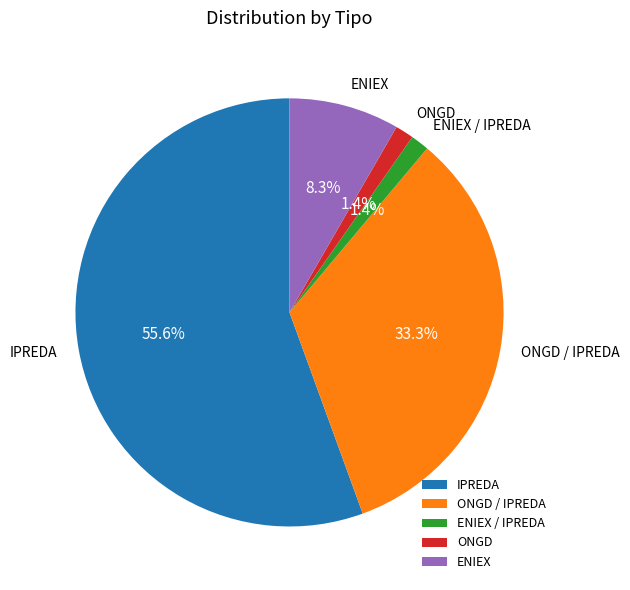

What is the ratio of the value at ONGD to the value at ENIEX / IPREDA?

1.0